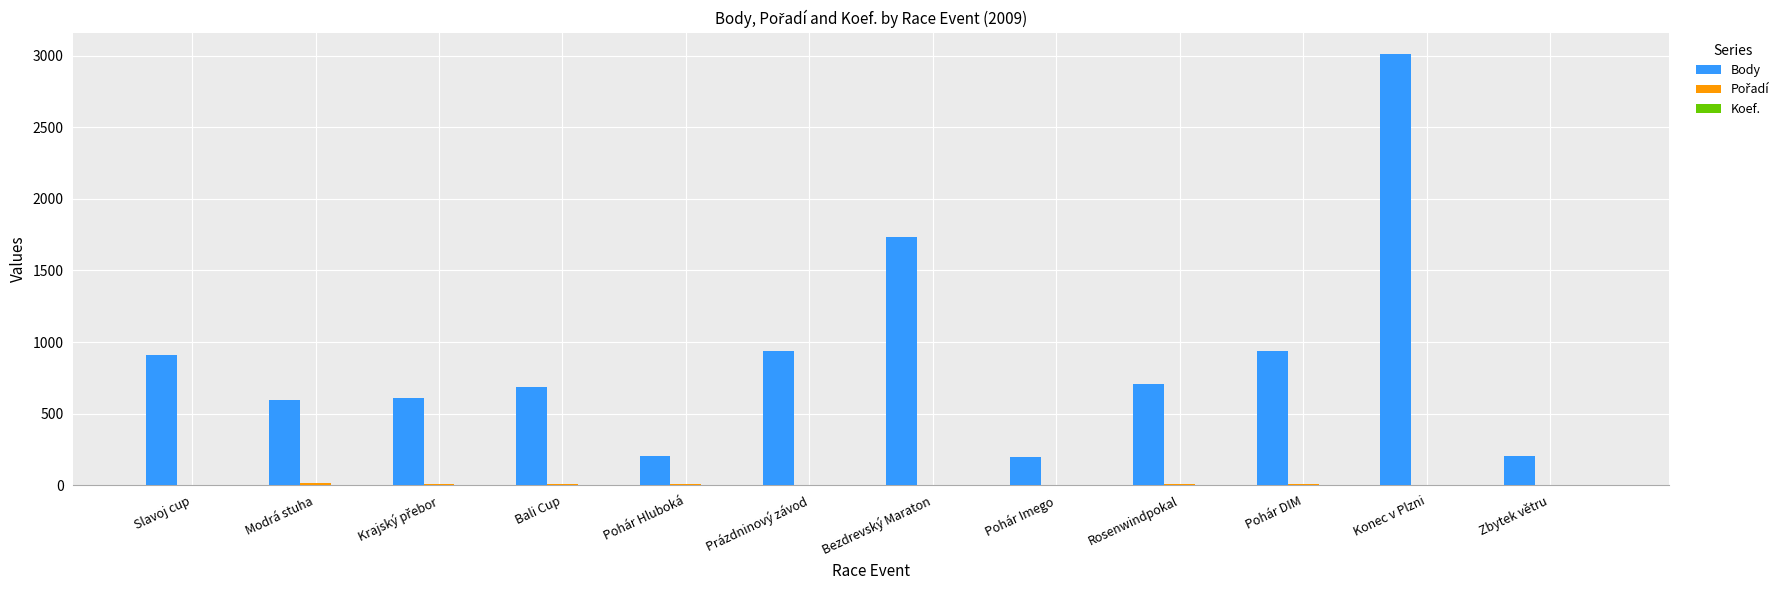

Between Bali Cup and Zbytek větru, which series saw the biggest shift?

Body